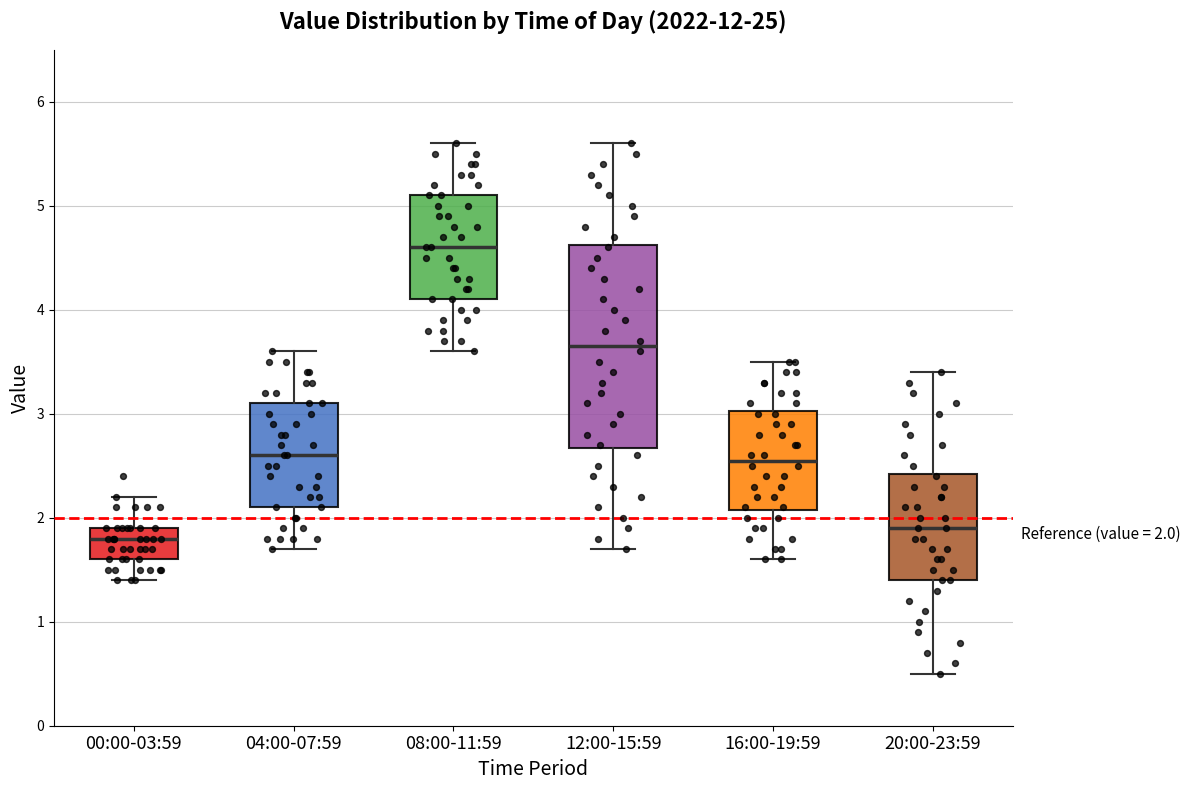

Which box's median line is the highest?

08:00-11:59